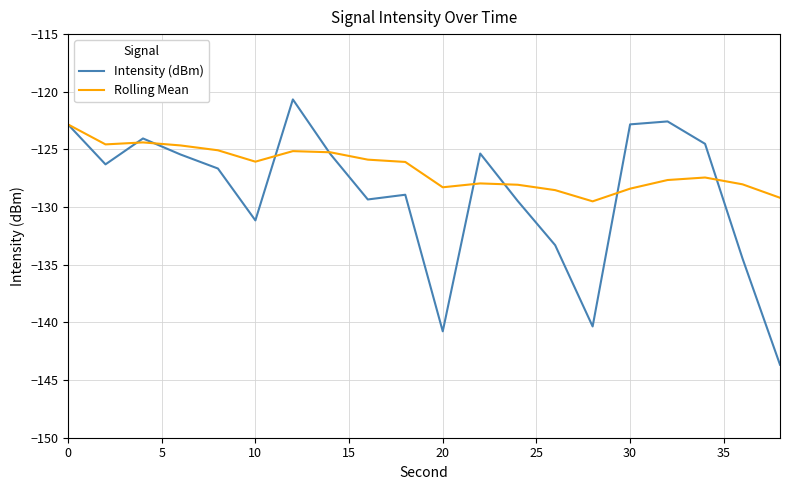

Which series has the largest total across all categories?

Rolling Mean